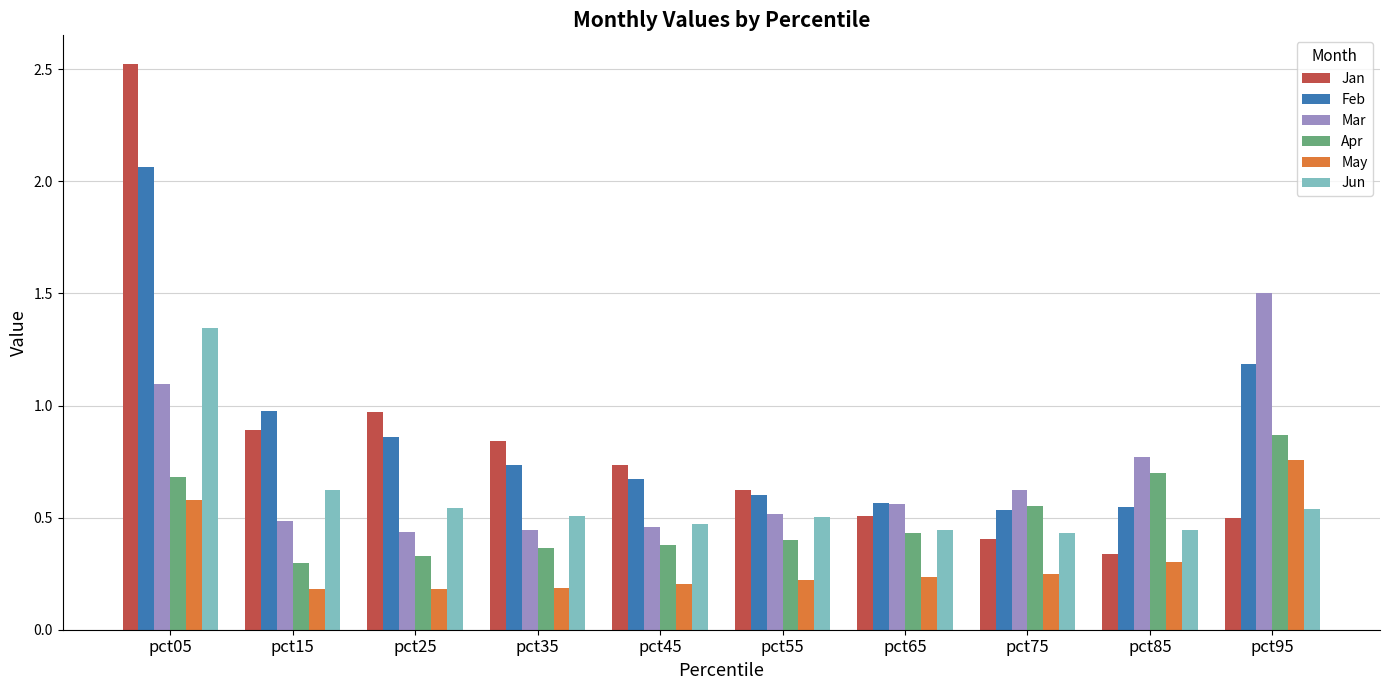

Rank the series by their maximum value, from lowest to highest.

May, Apr, Jun, Mar, Feb, Jan